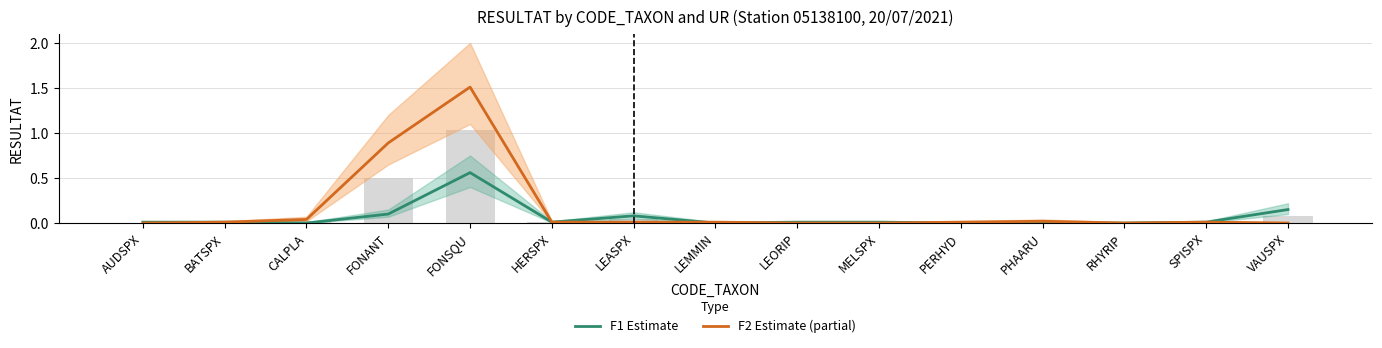

What is the average value of the F1 Estimate series?

0.1